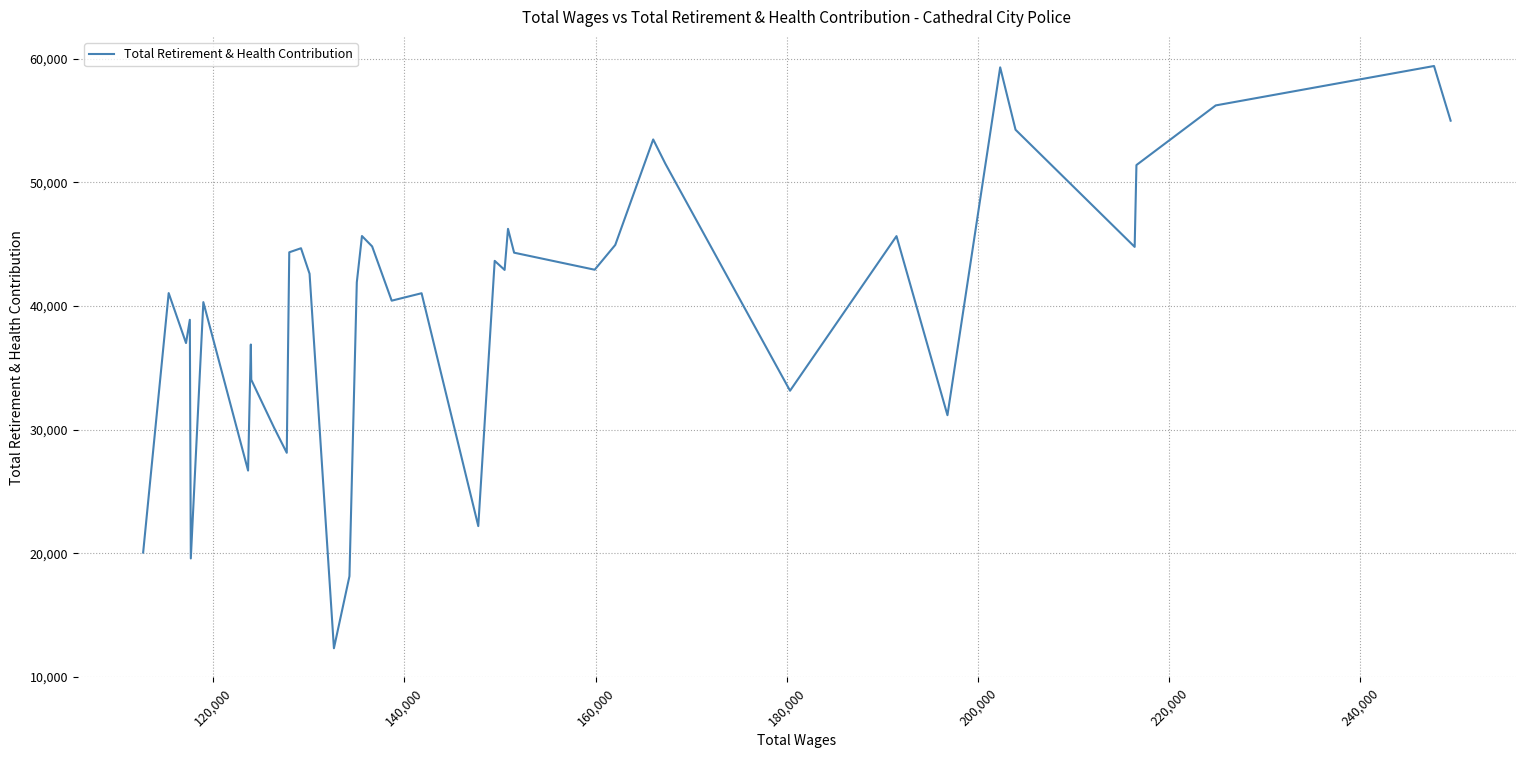

What is the minimum value shown in the chart?

12318